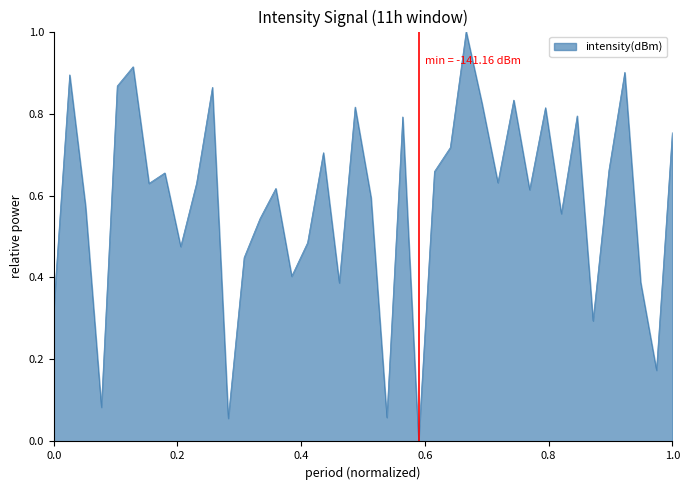

What is the greatest value displayed?

1.0